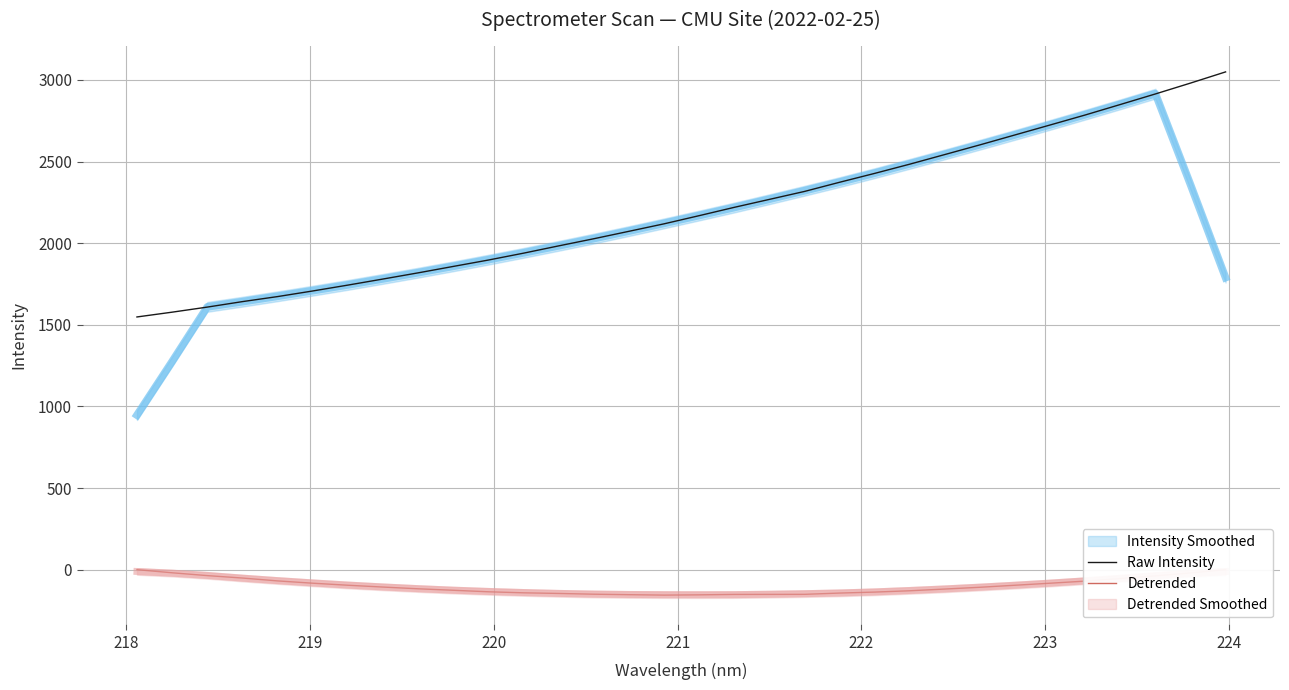

What is the minimum value for Raw Intensity?

1547.9